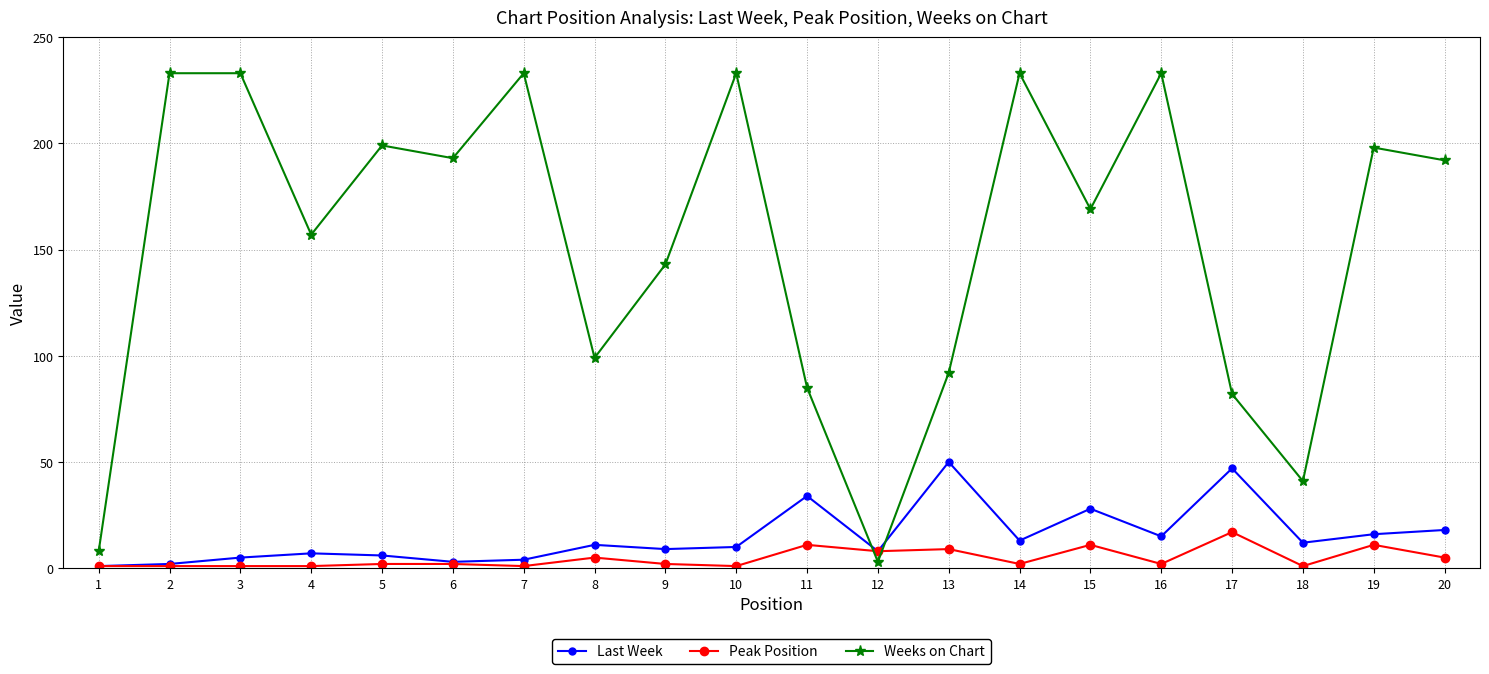

At which label does Weeks on Chart reach its minimum?

12